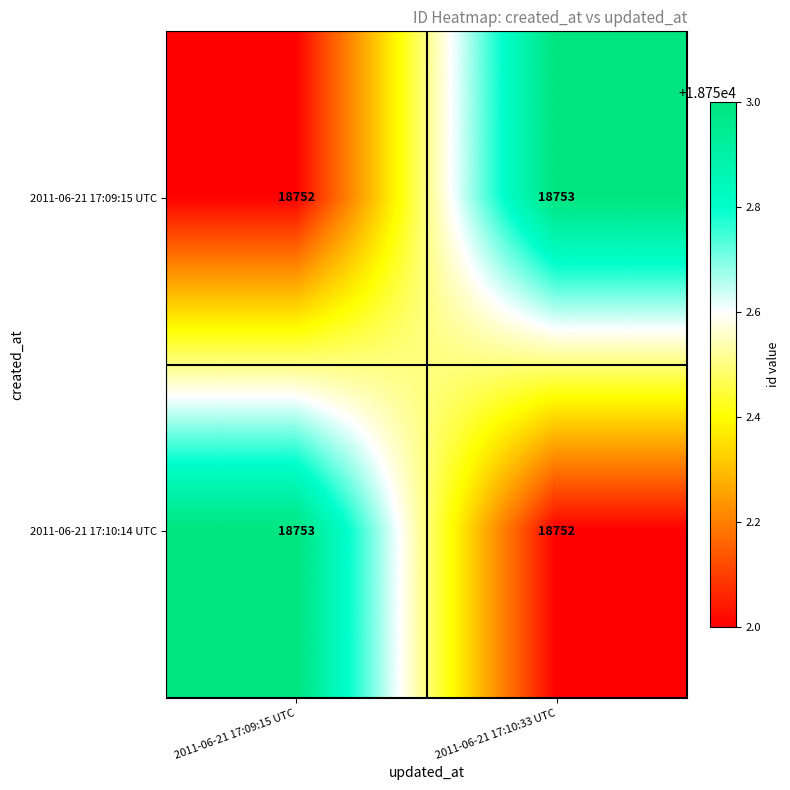

At which label is 2011-06-21 17:10:14 UTC closest to 18752?

2011-06-21 17:10:33 UTC